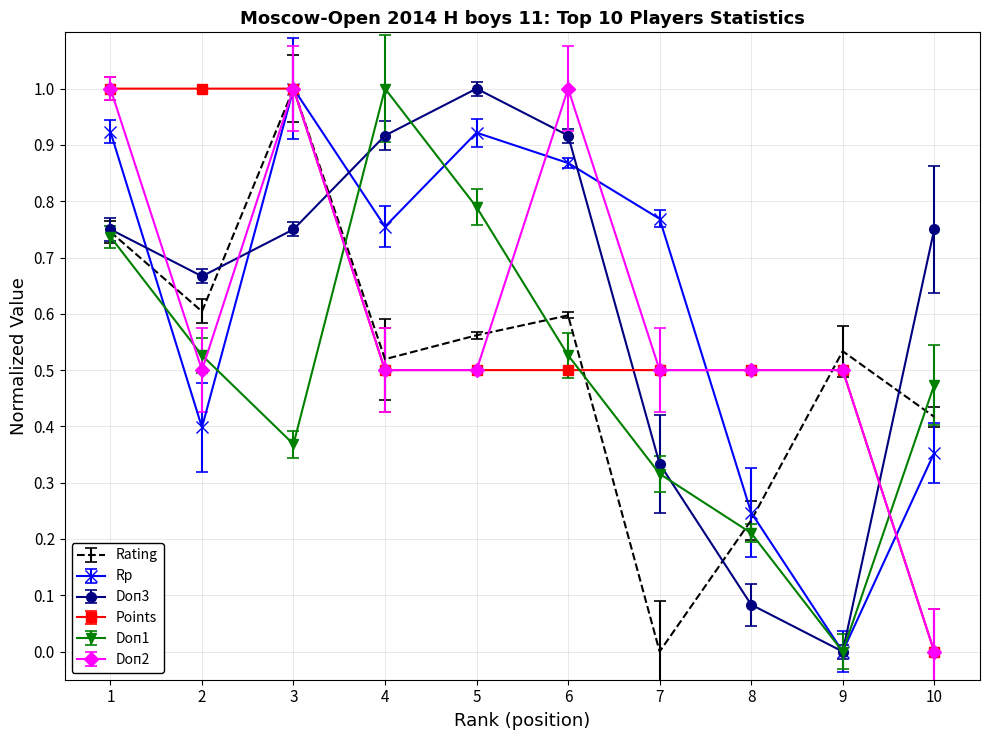

Which series changed the most between 1 and 3?

Doп1